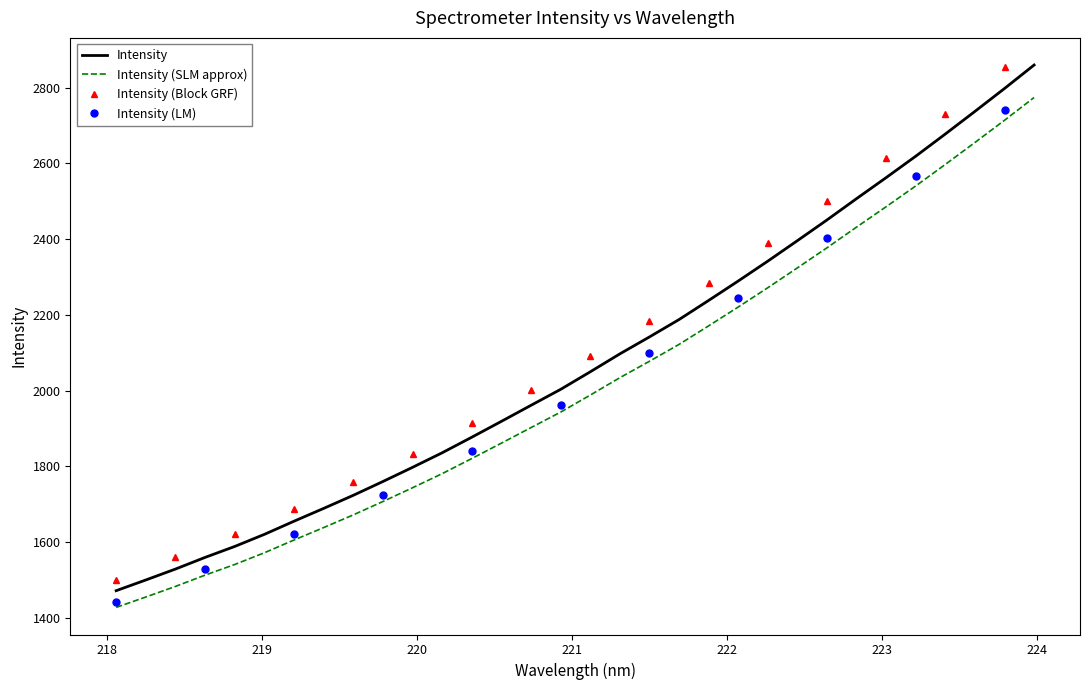

True or false: the data shows 571.7 at 223.0264.

False